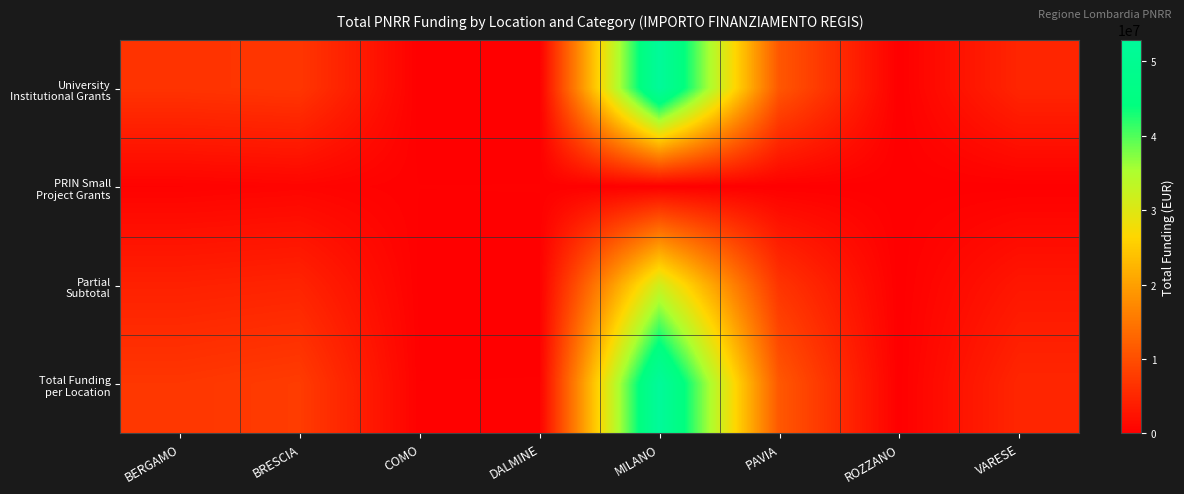

Which series has the largest range (max minus min)?

Total Funding per Location